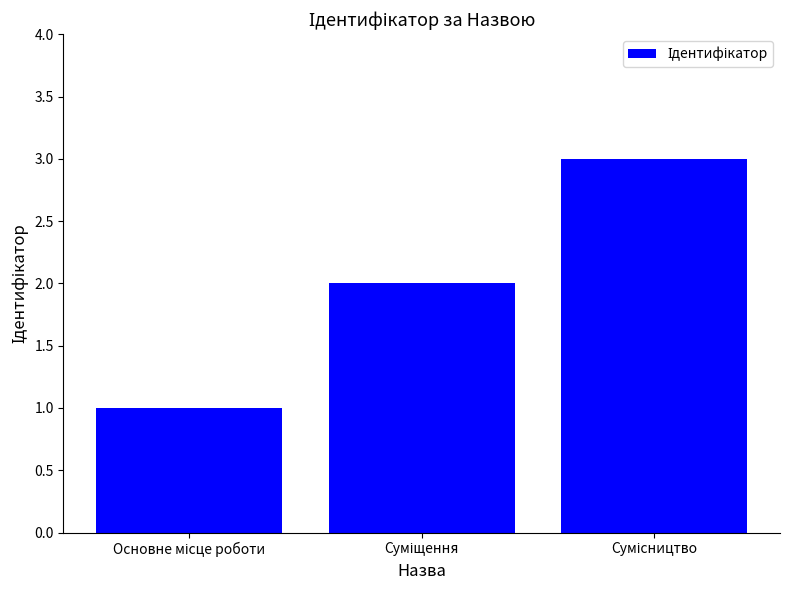

Does the chart contain any negative values?

No